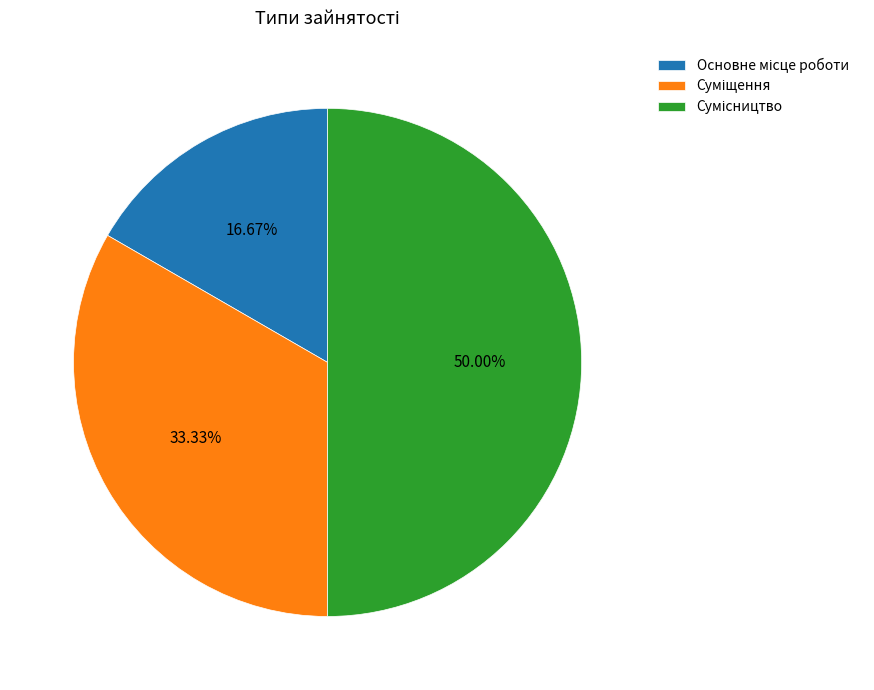

Which slice is the largest?

Сумісництво